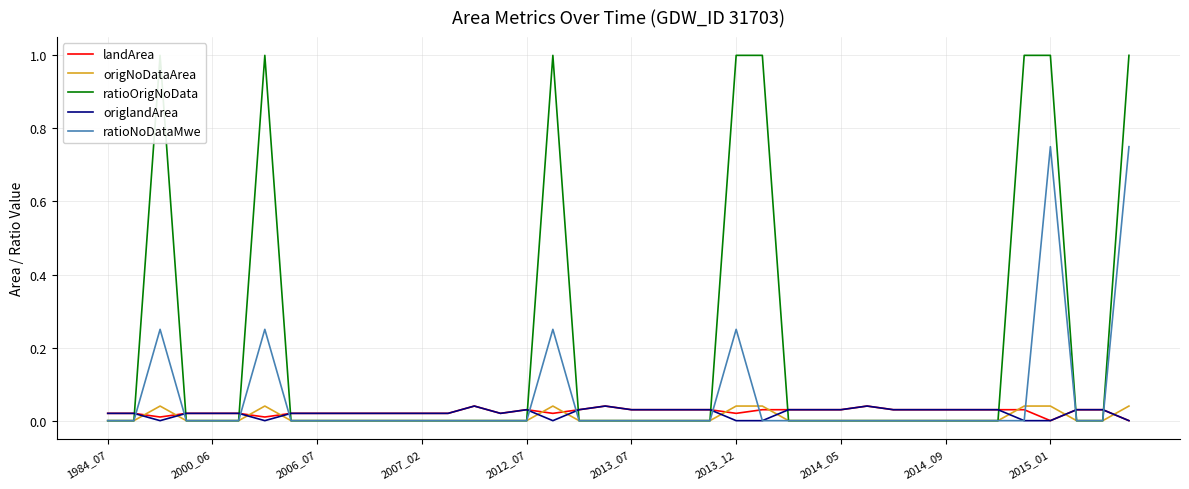

The ratioNoDataMwe series shows 0.3 at 25. True or false?

False